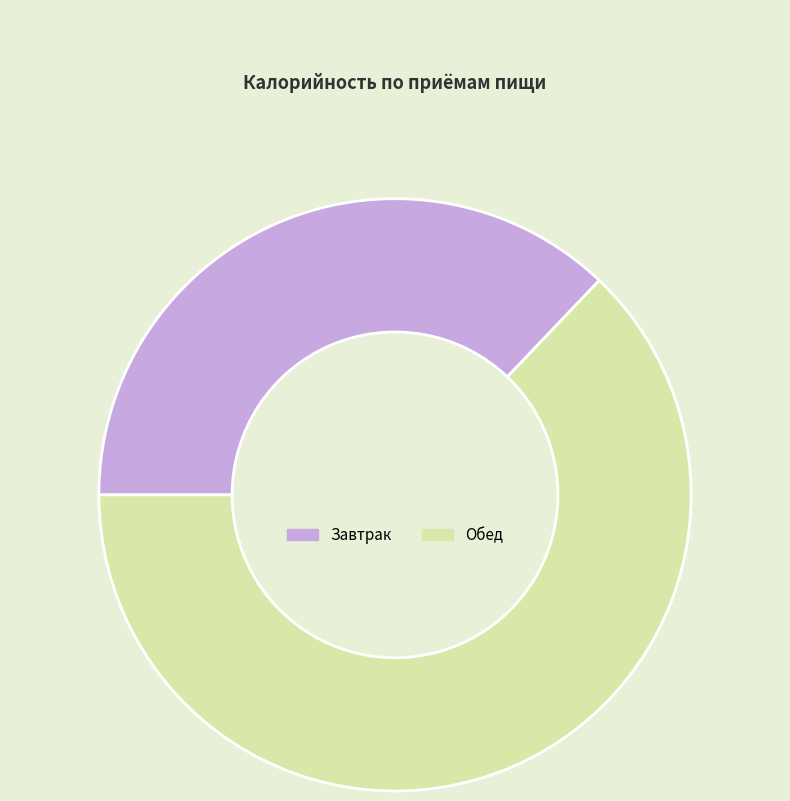

Which has a higher value, Обед or Завтрак?

Обед